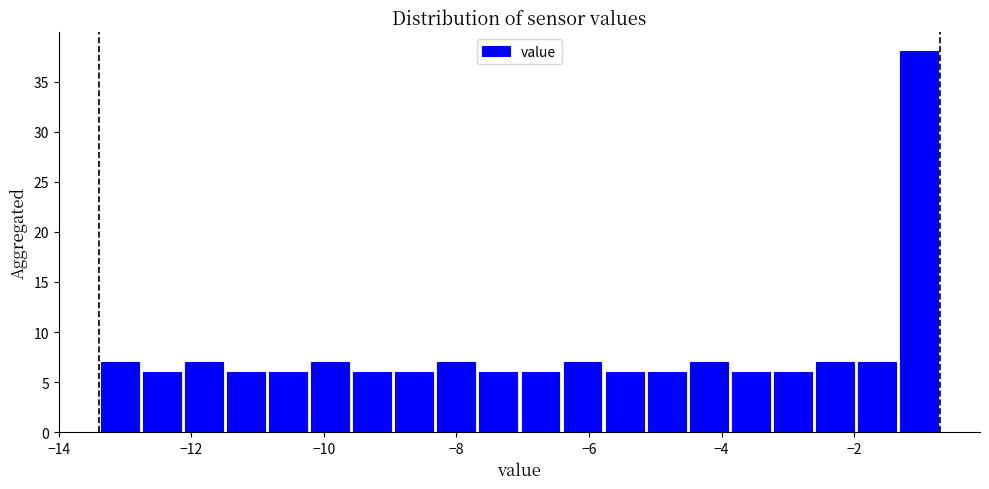

Around what value on the x-axis is the tallest bar? Give the approximate position of its centre, as read against the axis.

-1.0